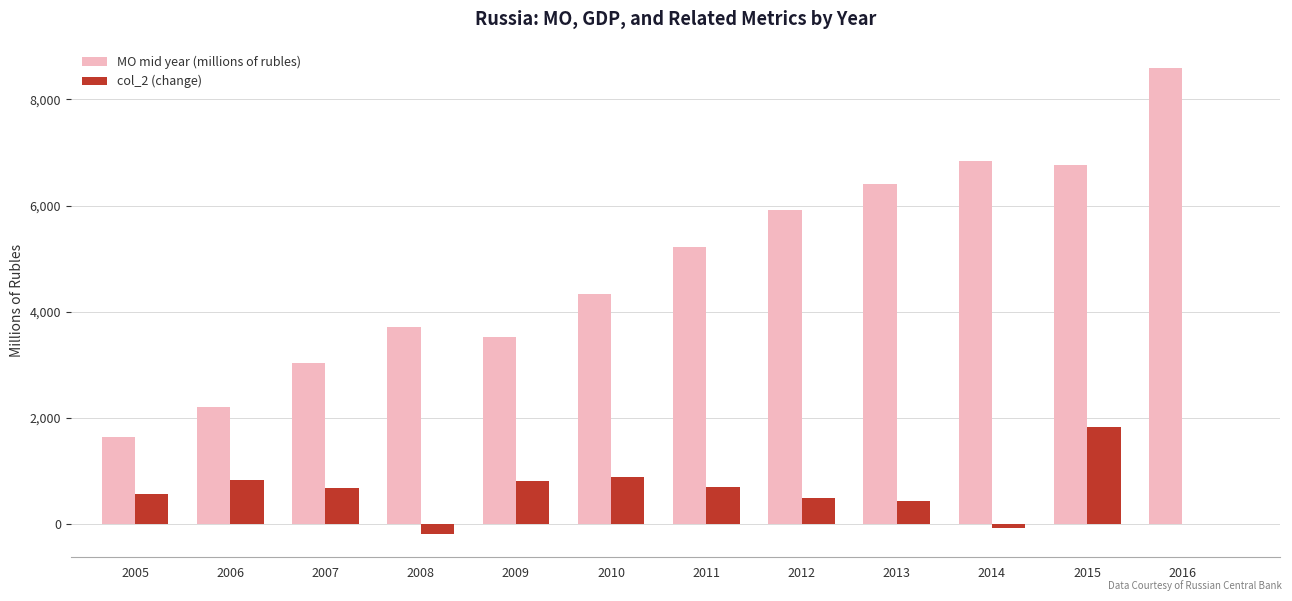

Where does the MO mid year (millions of rubles) series first go above 5227?

2011